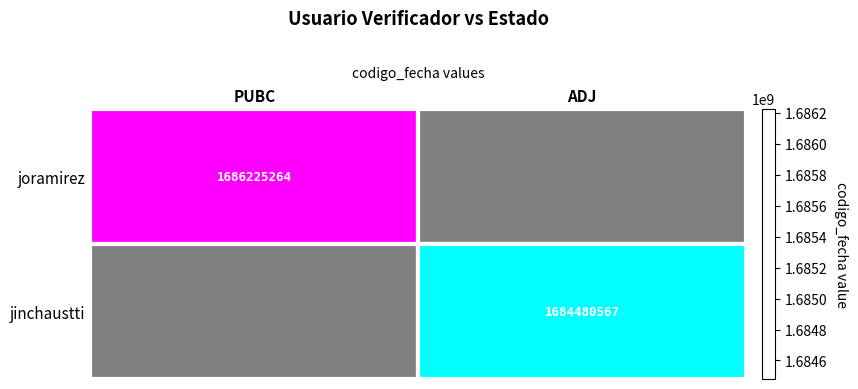

At how many categories does at least one series exceed 1023461756?

2